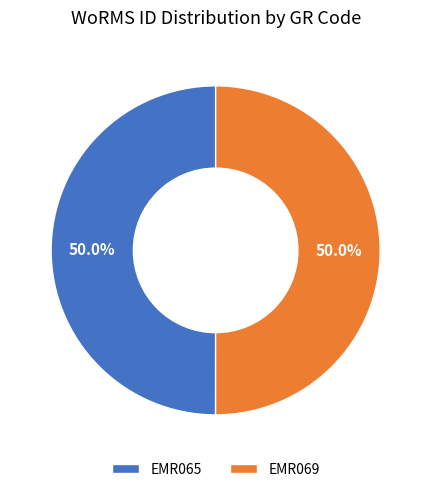

The EMR065 slice represents 62% of the pie. True or false?

False